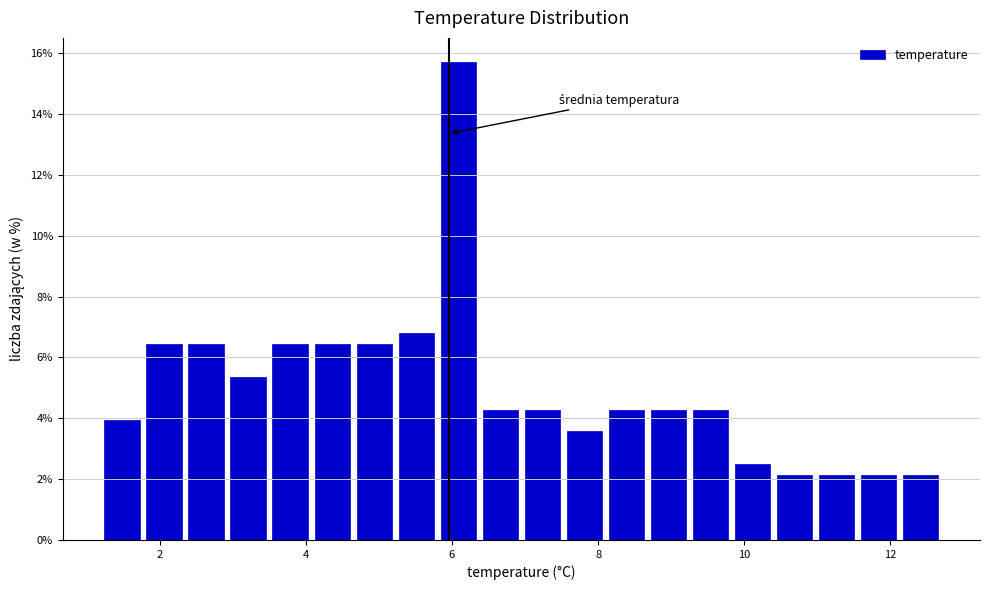

Around what value on the x-axis is the tallest bar? Give the approximate position of its centre, as read against the axis.

6.0